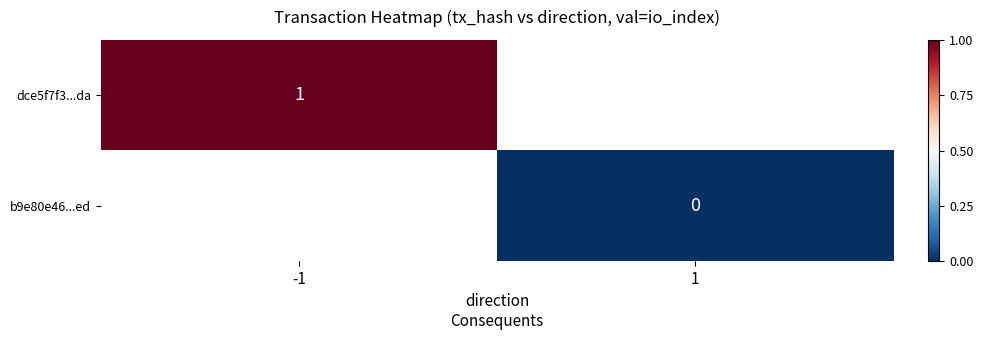

The dce5f7f3...da series shows 1 at -1. True or false?

True